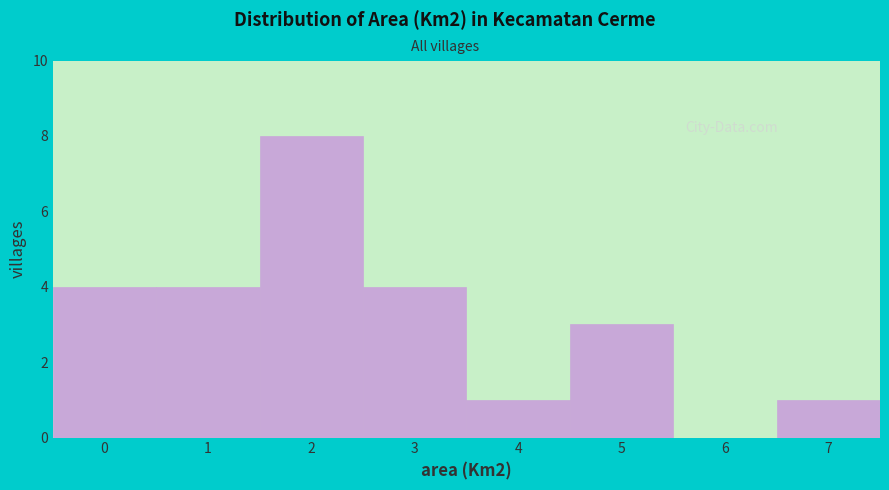

Reading right to left, transcribe all the data shown in this chart.

7=1	6=0	5=3	4=1	3=4	2=8	1=4	0=4